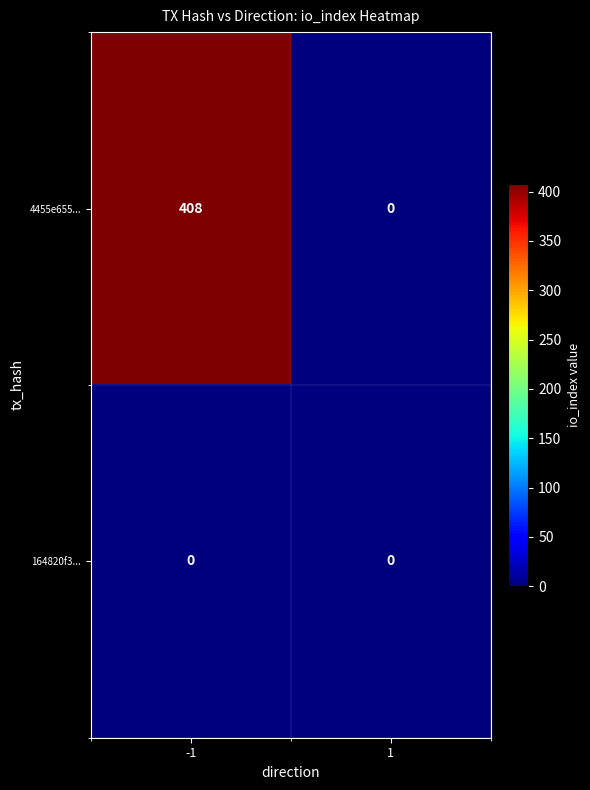

Which series has the largest total across all categories?

4455e655...